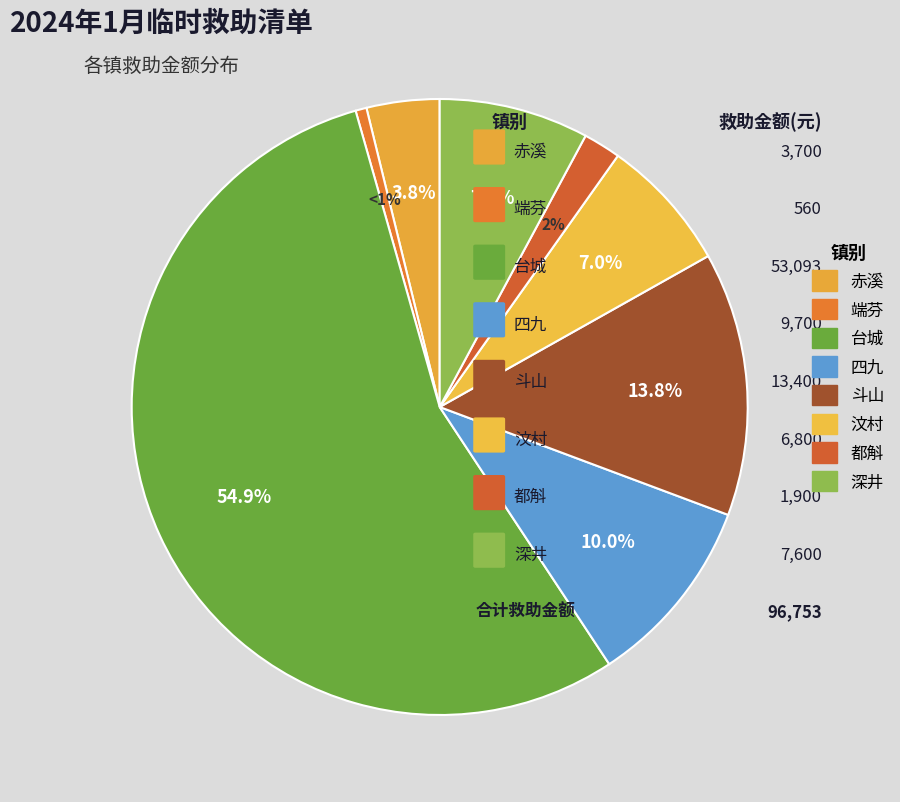

What percentage is the 四九 slice, to the nearest percent?

10%